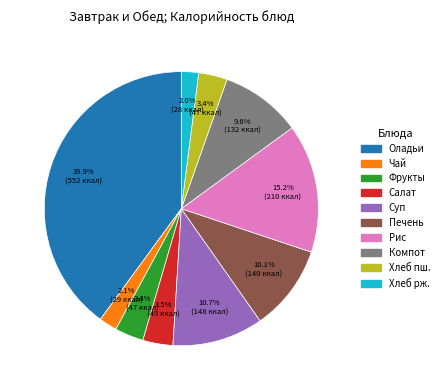

Is there any slice that represents more than half of the pie?

No